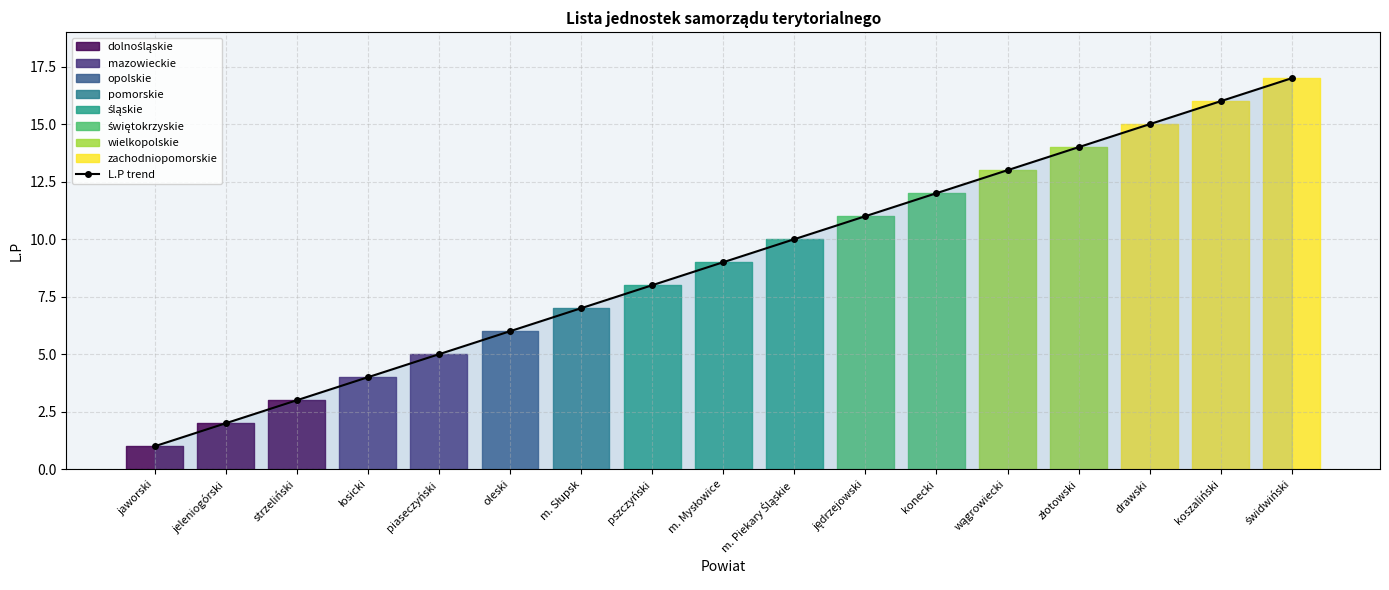

What position from the right is wągrowiecki?

5